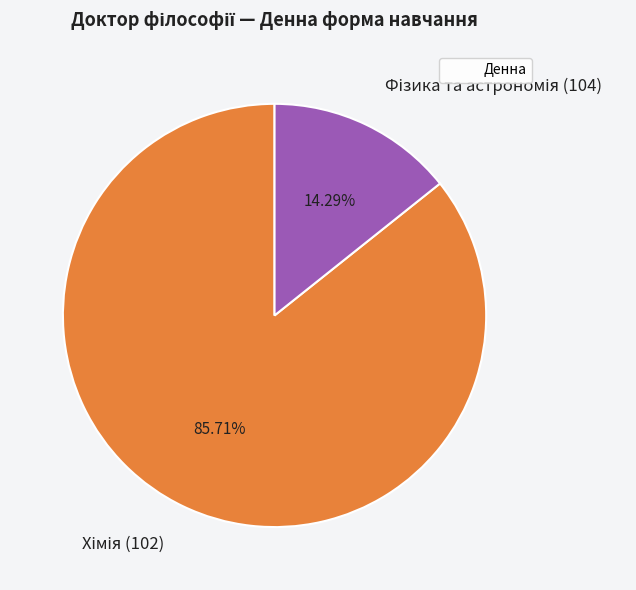

Which category accounts for the majority?

Хімія (102)